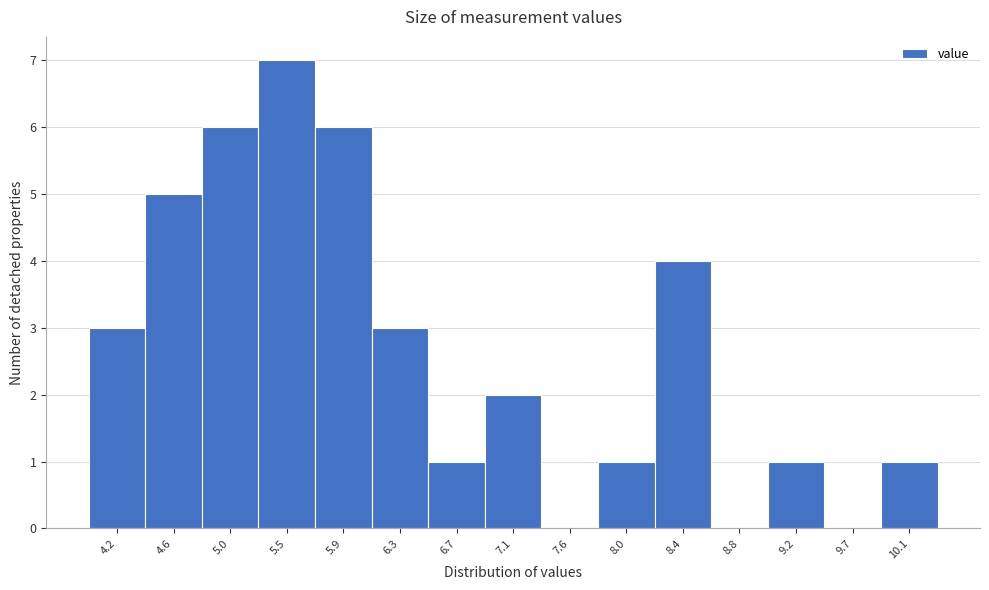

Reading left to right, transcribe all the data shown in this chart.

4.2=3	4.6=5	5.0=6	5.5=7	5.9=6	6.3=3	6.7=1	7.1=2	7.6=0	8.0=1	8.4=4	8.8=0	9.2=1	9.7=0	10.1=1